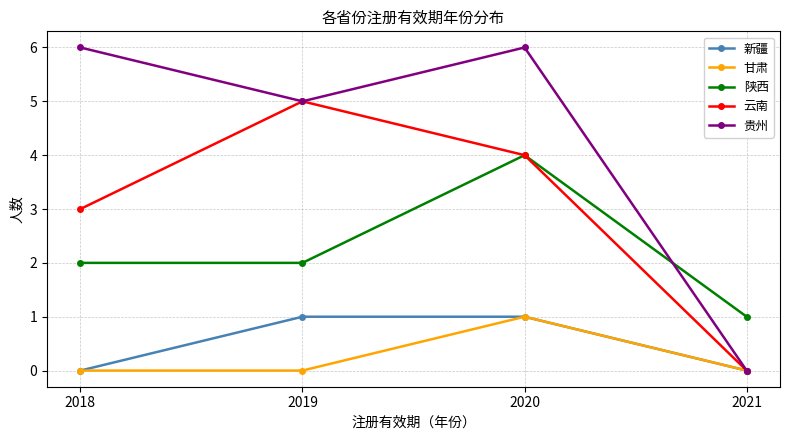

Which series has the widest spread of values?

贵州